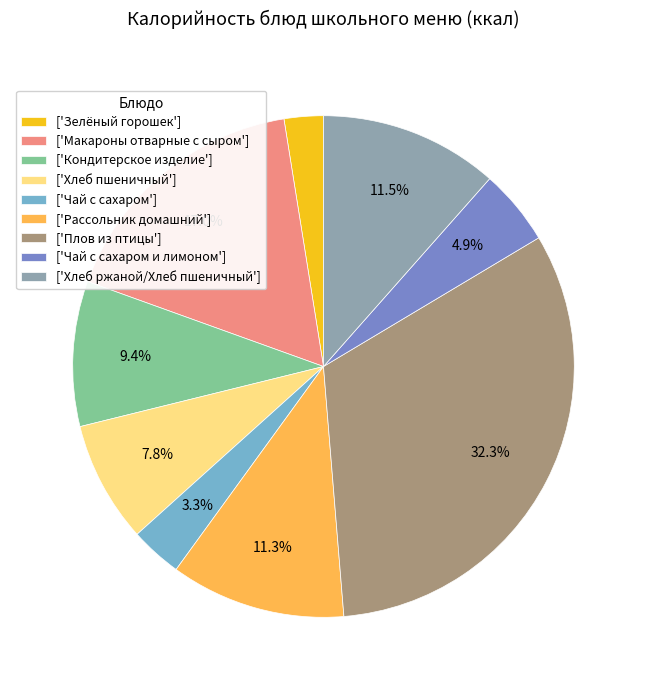

Which has a higher value, ['Макароны отварные с сыром'] or ['Зелёный горошек']?

['Макароны отварные с сыром']